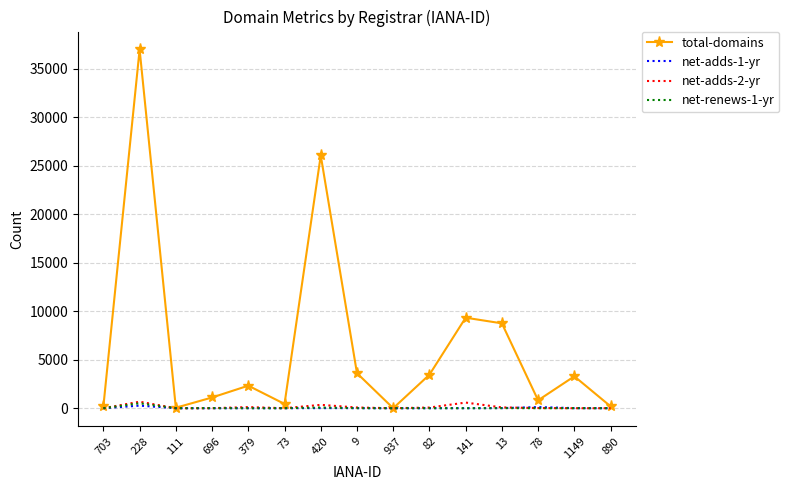

What is the greatest value displayed?

36959